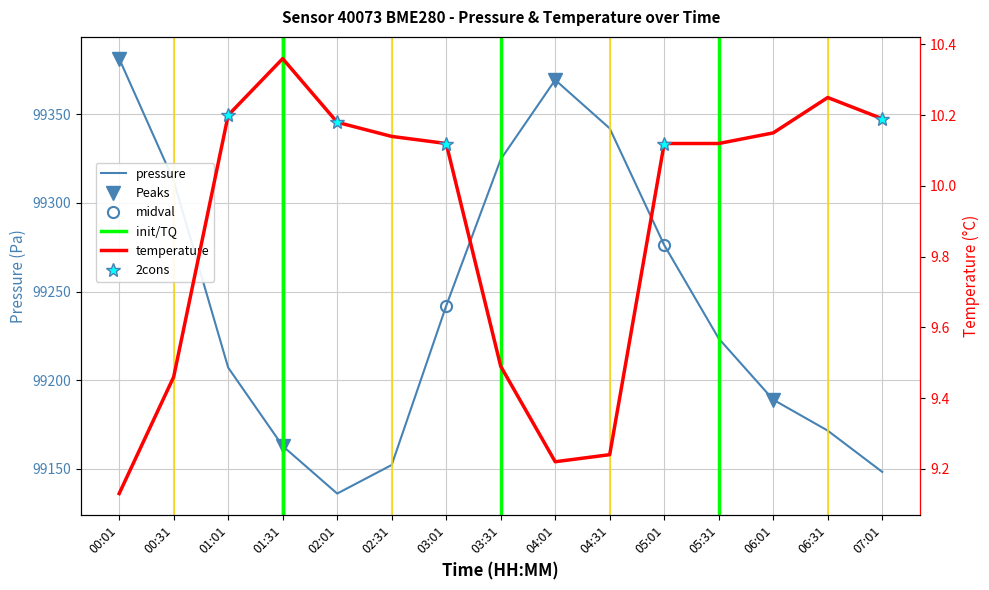

What is the sum of the pressure values at 01:01 and 05:01?

198483.3